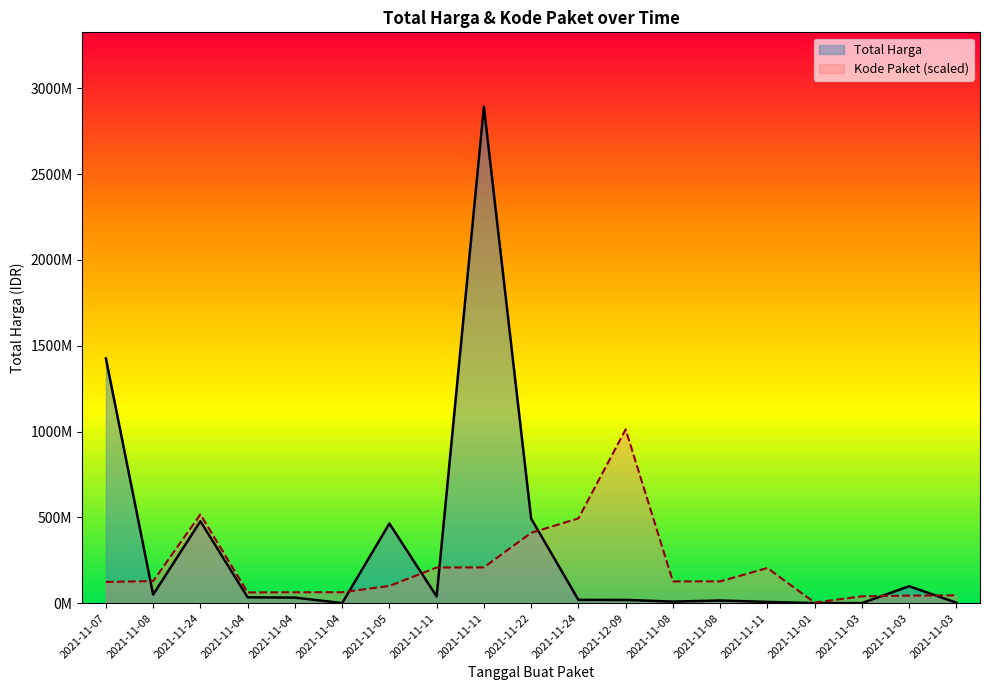

At which category does Total Harga reach its first local peak?

2021-11-24